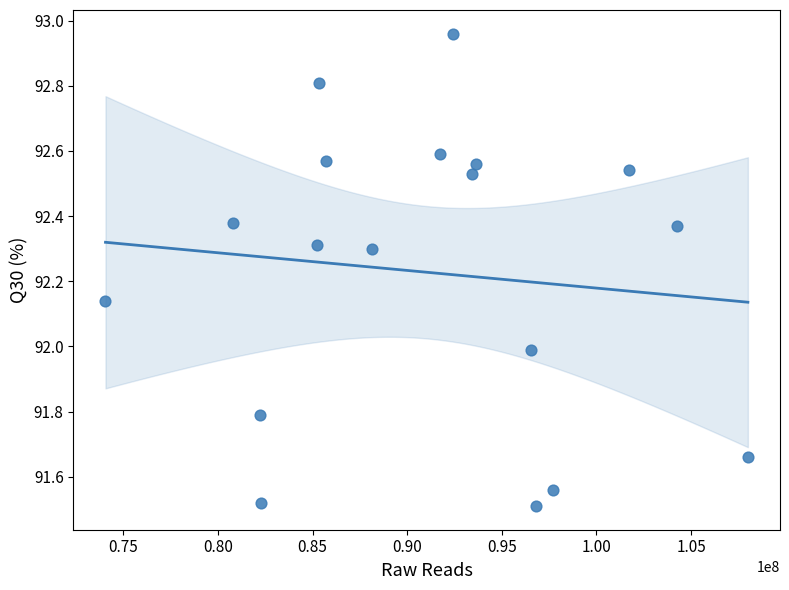

What is the range of X values (max minus min)?

33953598.0